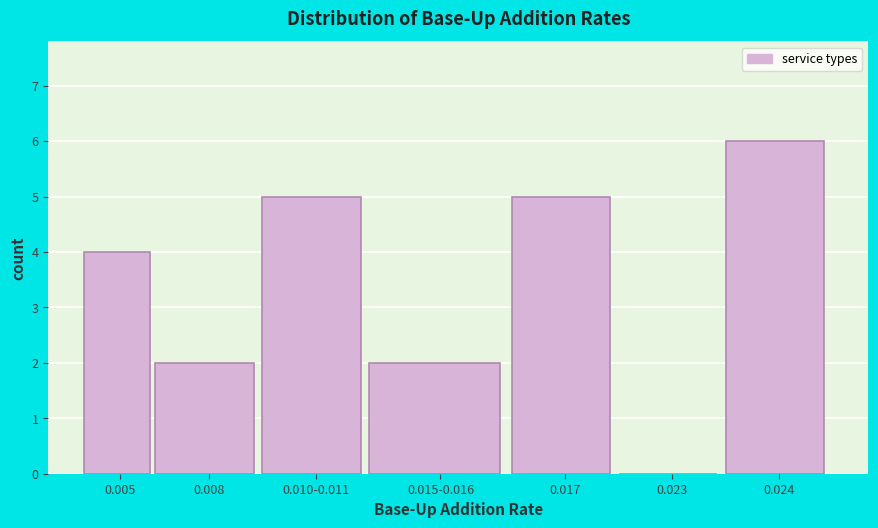

Reading left to right, list all the values displayed in this chart.

0.005=4	0.008=2	0.010-0.011=5	0.015-0.016=2	0.017=5	0.023=0	0.024=6